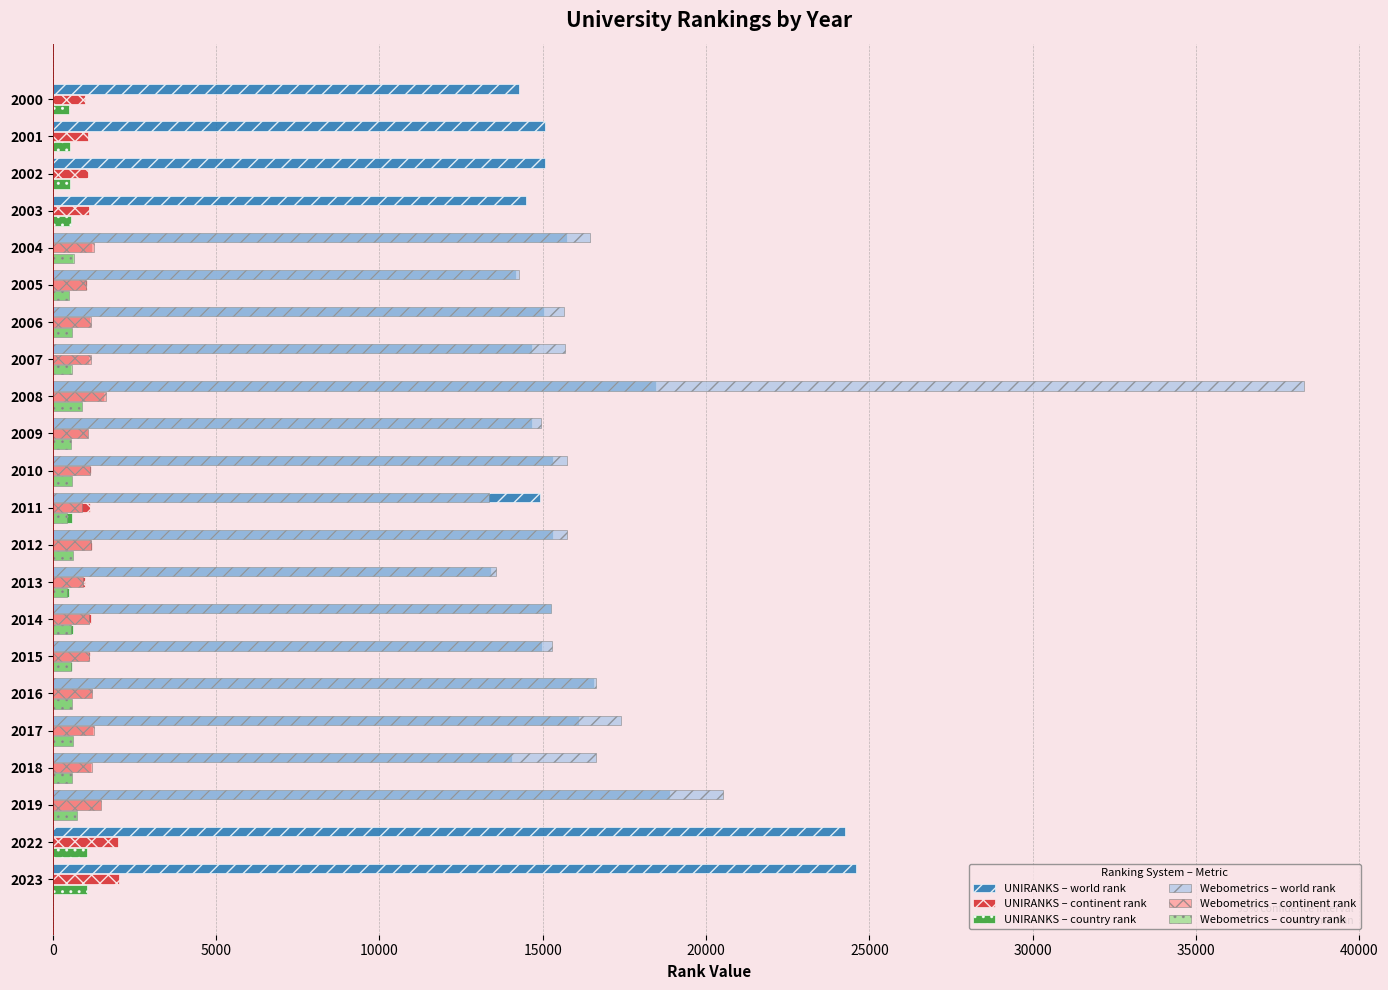

At 2001, list the series in order from largest to smallest.

world rank, continent rank, country rank